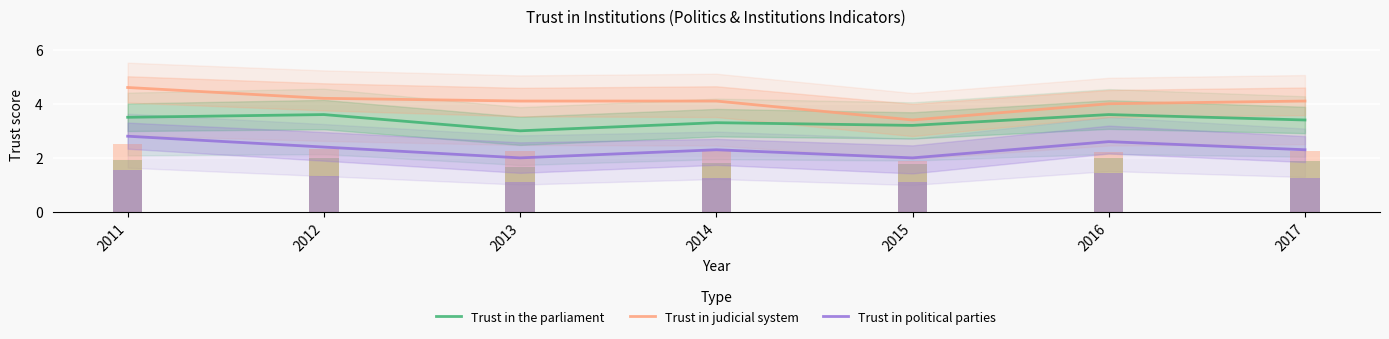

Rank the series by their maximum value, from lowest to highest.

Trust in political parties, Trust in the parliament, Trust in judicial system